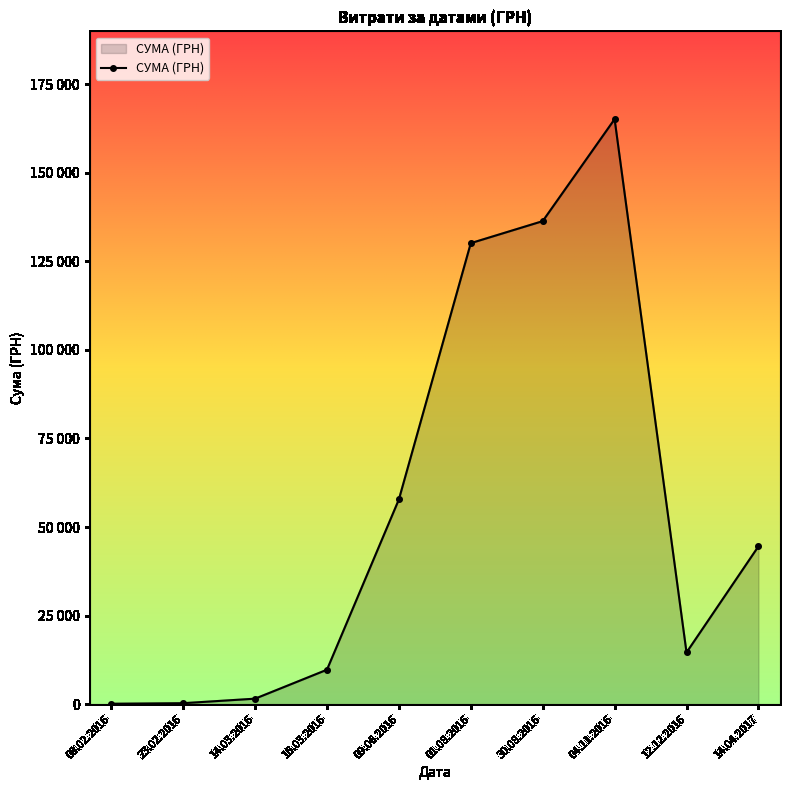

Is this an area chart (filled region under the line)?

Yes